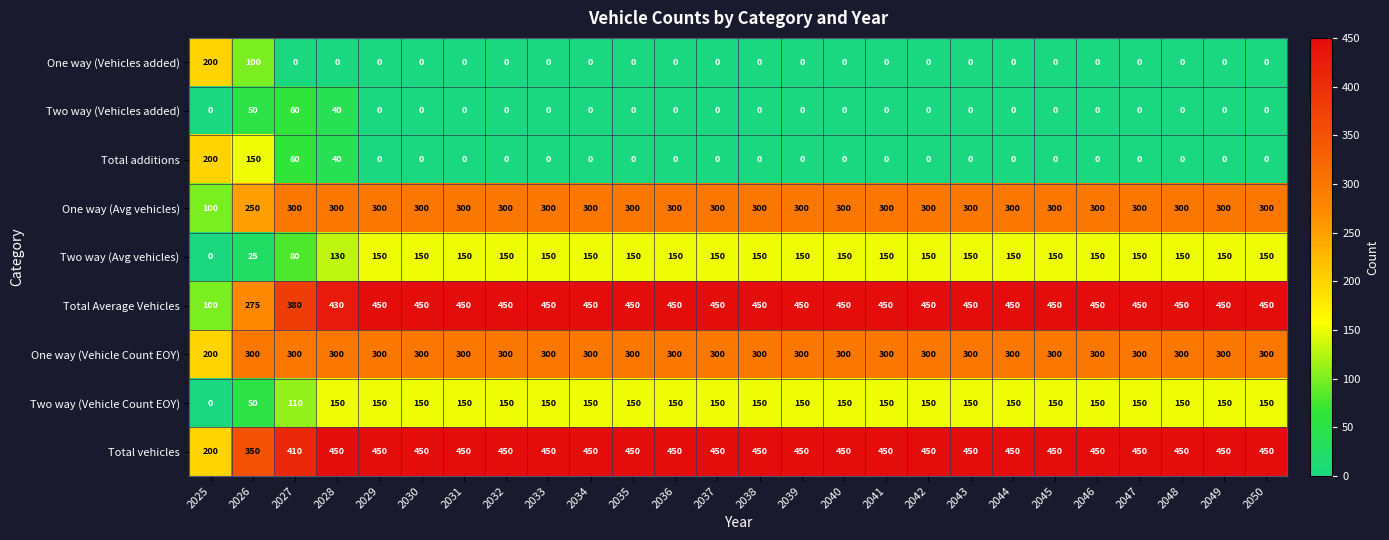

Count the number of data series in this chart.

9